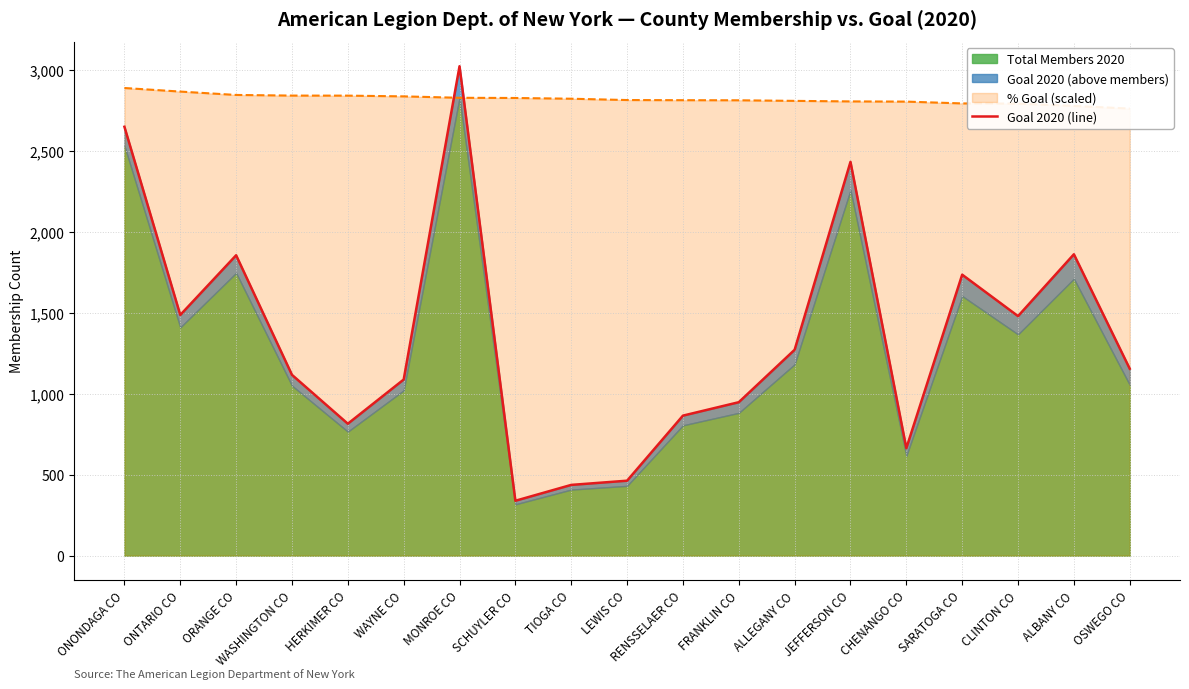

Reading left to right, list all the values displayed in this chart.

ONONDAGA CO=2650	ONTARIO CO=1487	ORANGE CO=1856	WASHINGTON CO=1117	HERKIMER CO=815	WAYNE CO=1088	MONROE CO=3024	SCHUYLER CO=339	TIOGA CO=437	LEWIS CO=463	RENSSELAER CO=865	FRANKLIN CO=948	ALLEGANY CO=1272	JEFFERSON CO=2433	CHENANGO CO=664	SARATOGA CO=1736	CLINTON CO=1480	ALBANY CO=1862	OSWEGO CO=1155